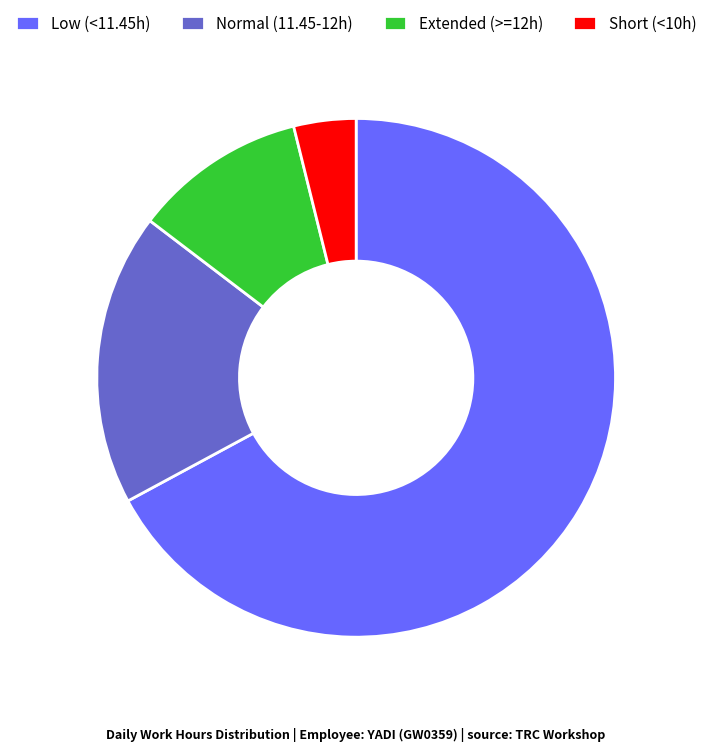

Between Low (<11.45h) and Normal (11.45-12h), which is larger?

Low (<11.45h)